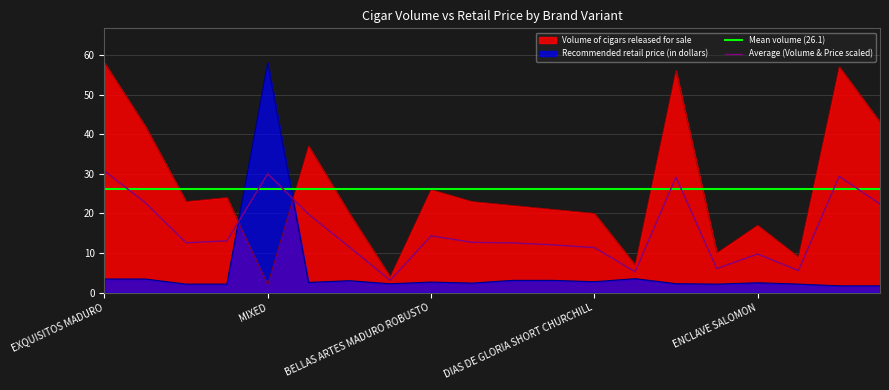

What position from the right is ORIGINAL?

17